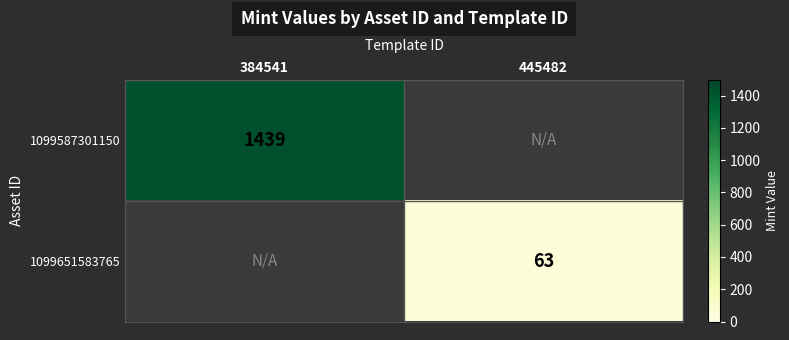

The value of 1099651583765 at 445482 is 63. True or false?

True